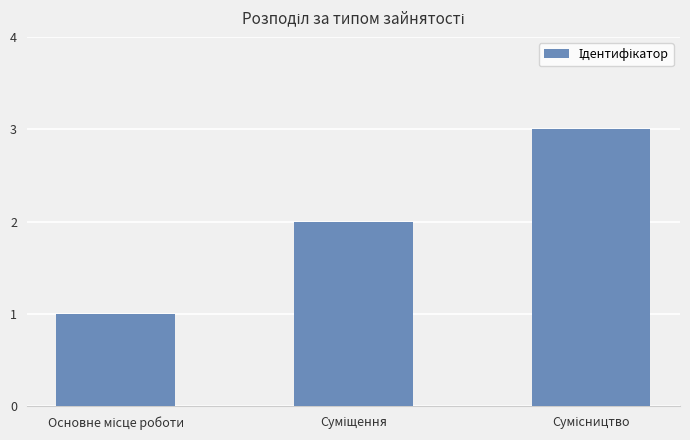

Count the number of data series in this chart.

1